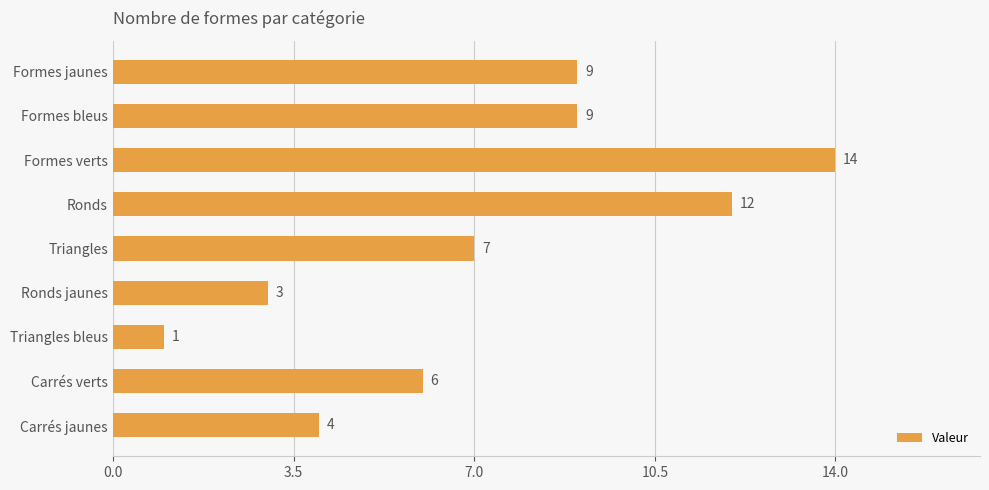

What is the difference between the maximum and minimum values?

13